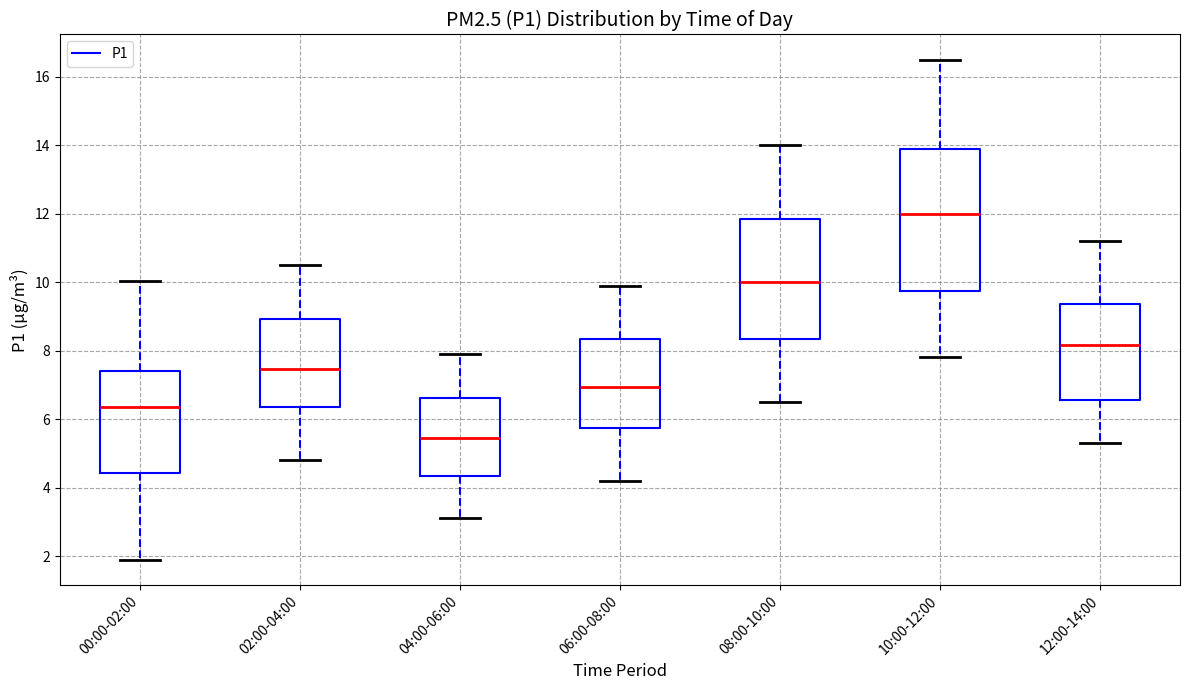

Reading left to right, read every box against the y-axis: the position of its median line, the range the box covers, and the ends of its whiskers. The values are not printed on the chart, so give them approximately, as read against the axis.

00:00-02:00: median 6.4, box 4.4 to 7.4, whiskers 1.8 to 10.0
02:00-04:00: median 7.4, box 6.4 to 9.0, whiskers 4.8 to 10.6
04:00-06:00: median 5.4, box 4.4 to 6.6, whiskers 3.2 to 8.0
06:00-08:00: median 7.0, box 5.8 to 8.4, whiskers 4.2 to 10.0
08:00-10:00: median 10.0, box 8.4 to 11.8, whiskers 6.6 to 14.0
10:00-12:00: median 12.0, box 9.8 to 13.8, whiskers 7.8 to 16.6
12:00-14:00: median 8.2, box 6.6 to 9.4, whiskers 5.4 to 11.2